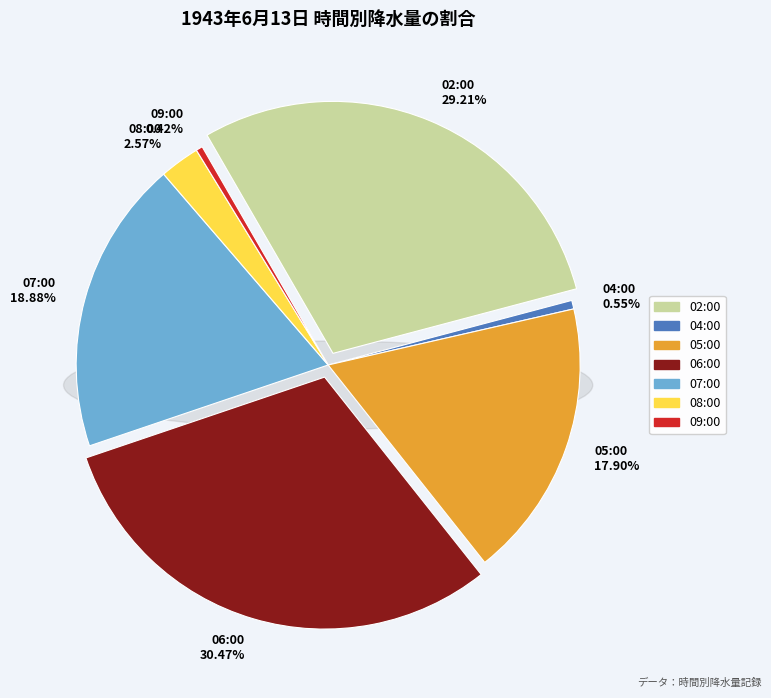

Does any single category account for the majority?

No